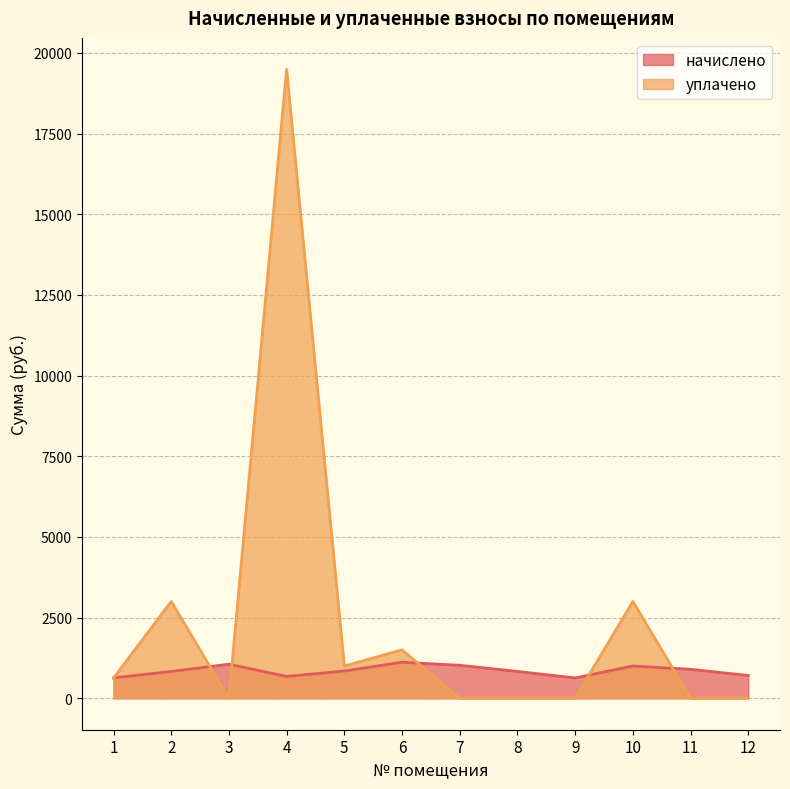

Reading left to right, extract all data points from this chart.

начислено: 632.2	831.2	1056.4	677.2	845.4	1117.3	1023.0	831.2	630.5	999.9	897.8	706.0
уплачено: 623.7	3000.0	0.0	19491.0	1000.0	1500.0	0.0	0.0	0.0	3000.0	0.0	0.0